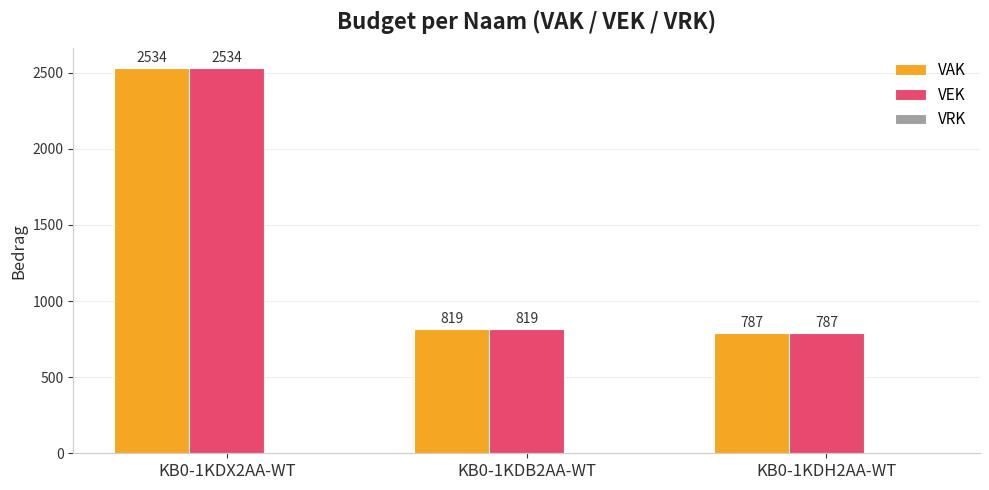

What is the spread (max minus min) of values at KB0-1KDH2AA-WT?

0